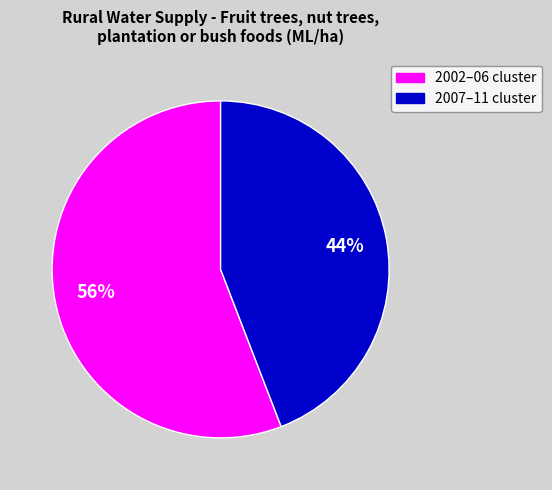

Is there any slice that represents more than half of the pie?

Yes